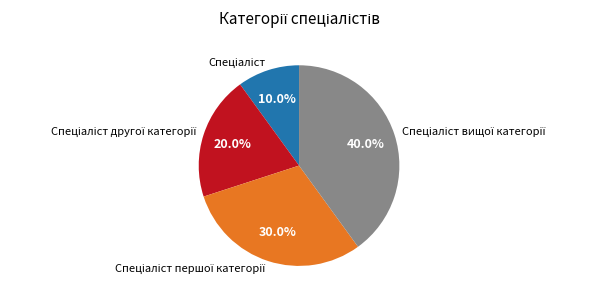

Is there a majority slice in this chart?

No